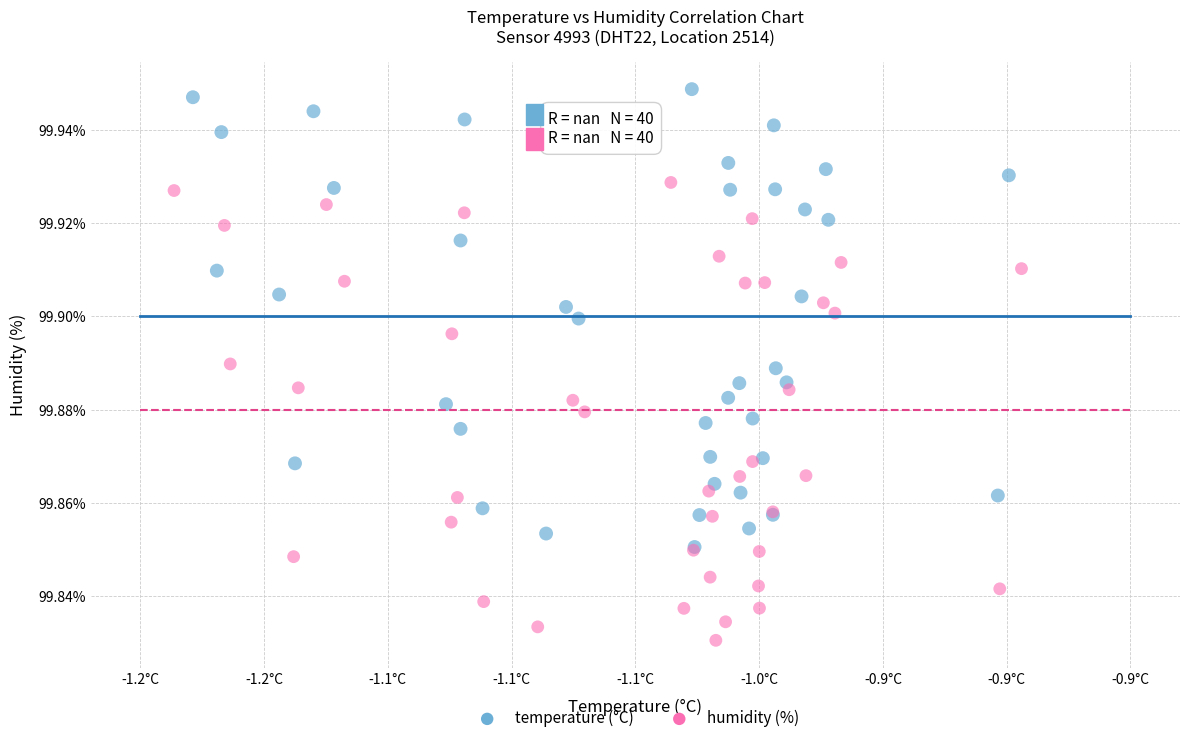

Which series contains the lowest Y value?

humidity (%)